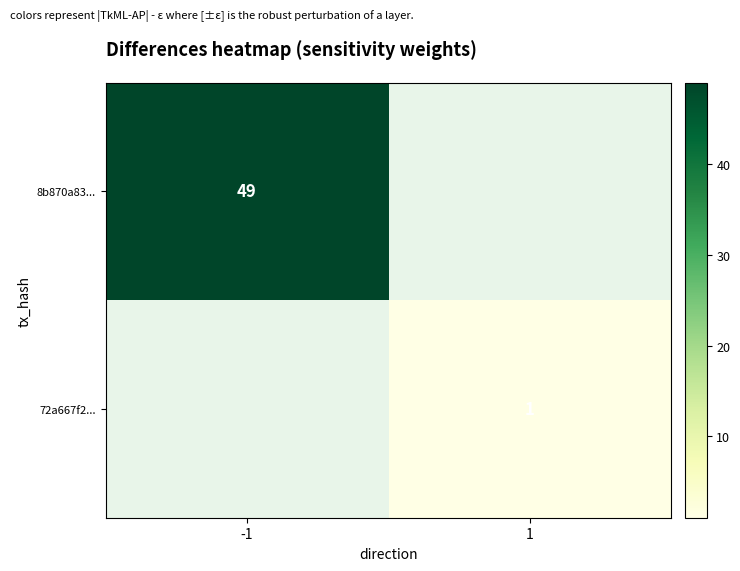

True or false: 8b870a83... has a value of 86 at -1.

False